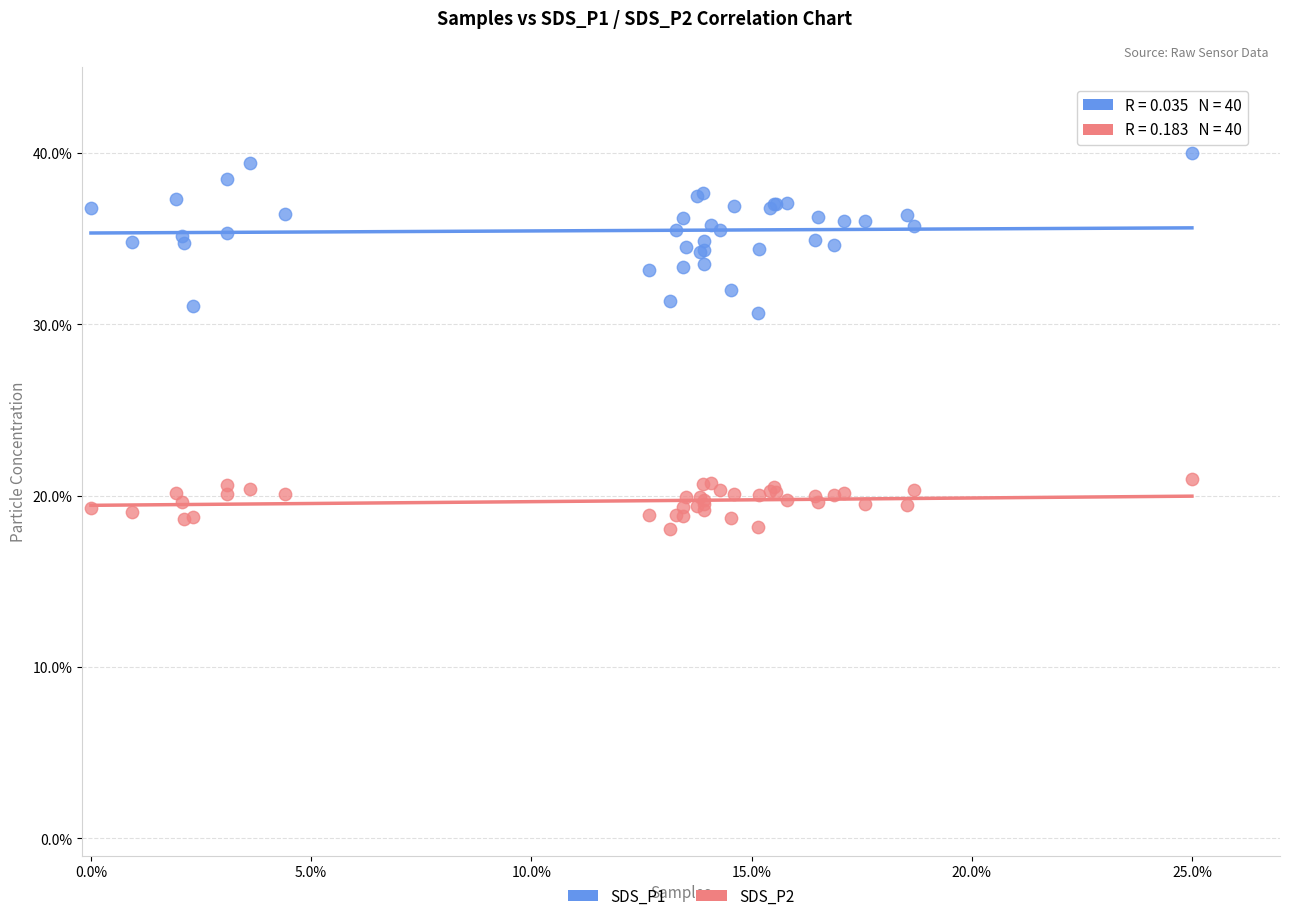

Which series contains the highest Y value?

SDS_P1